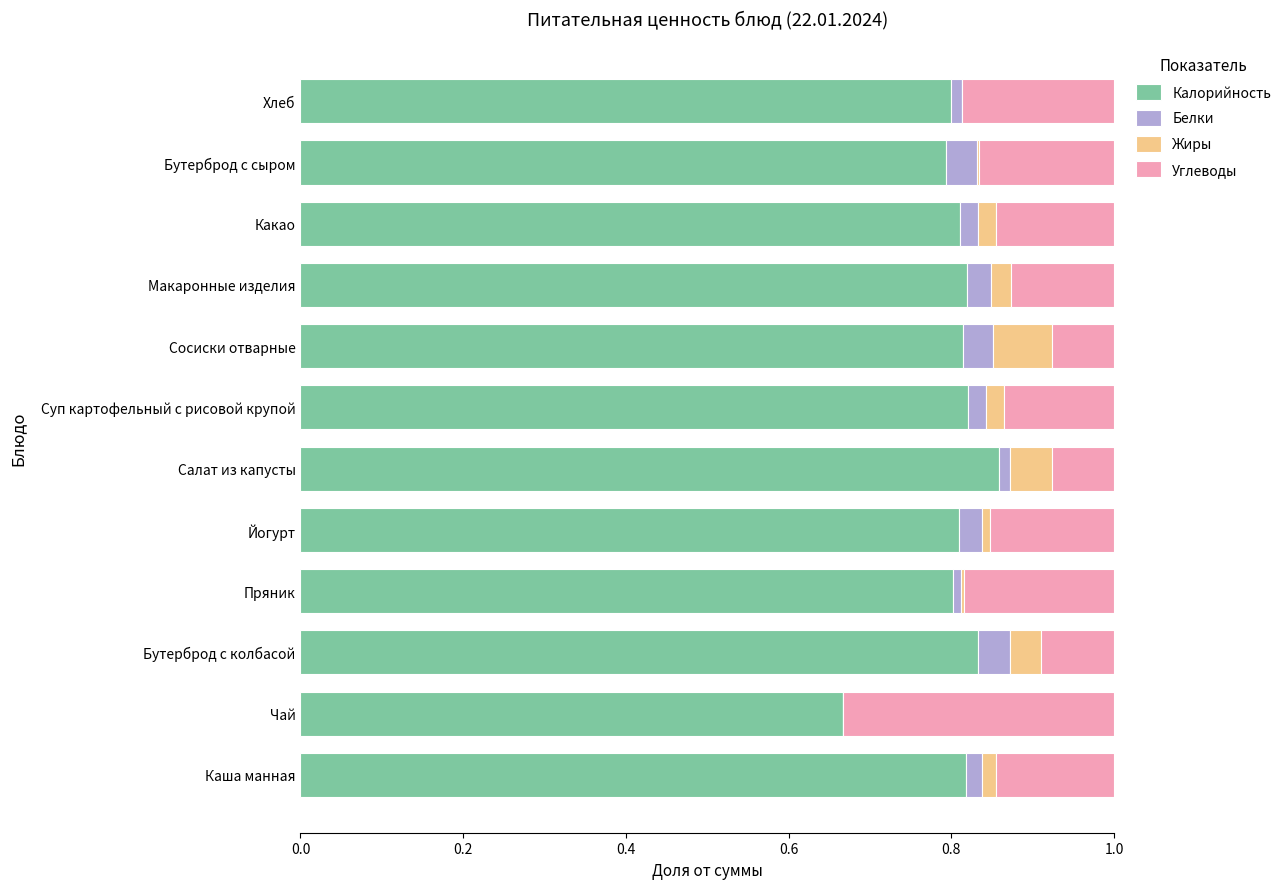

Which category has the highest value in the Калорийность series?

Салат из капусты